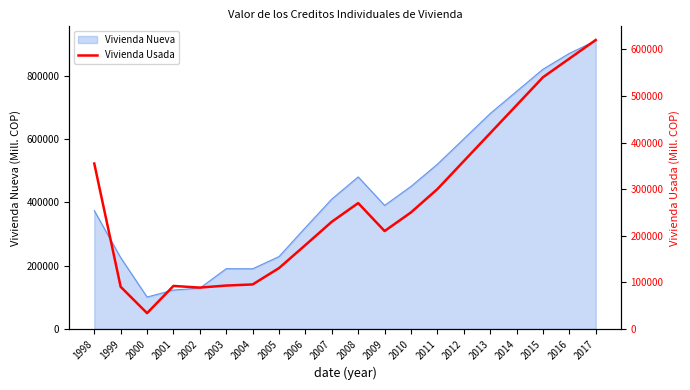

Where is the first local maximum?

2001